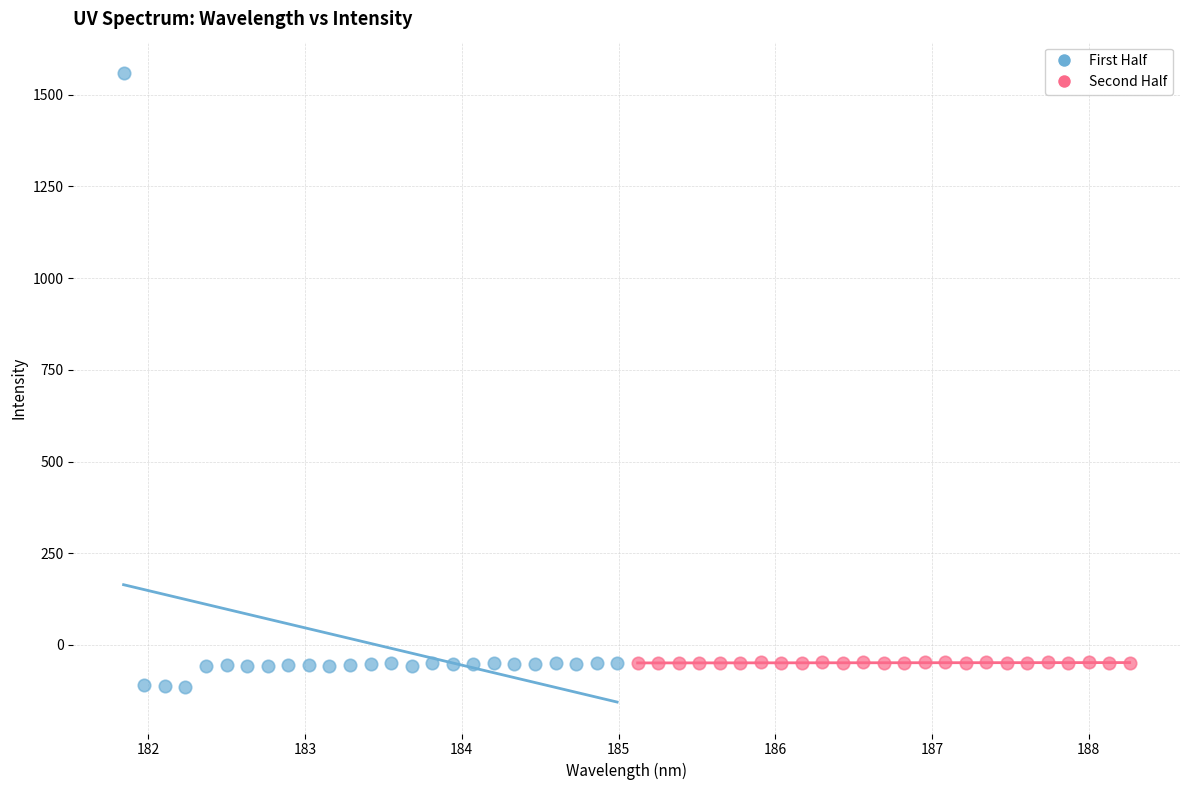

Which series contains the highest Y value?

First Half